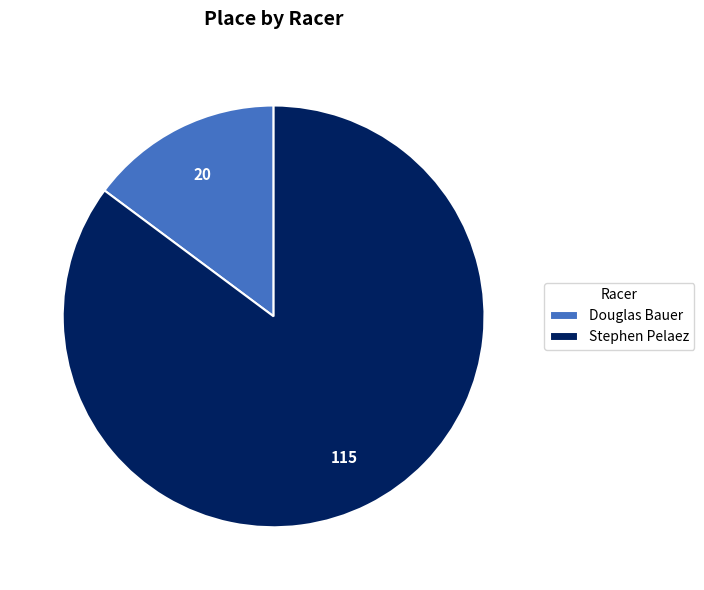

The Douglas Bauer slice represents 27% of the pie. True or false?

False